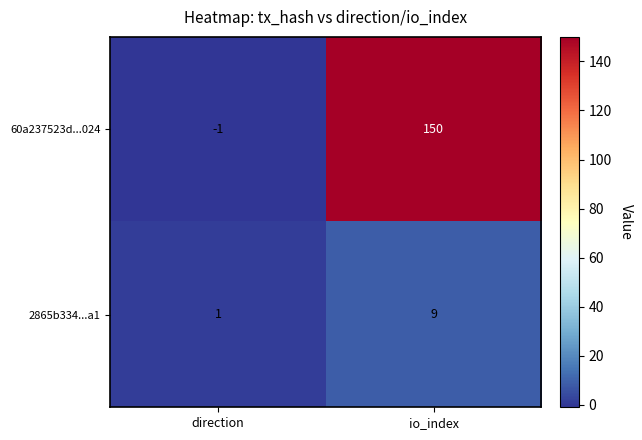

Which label corresponds to the smallest value in the chart?

direction